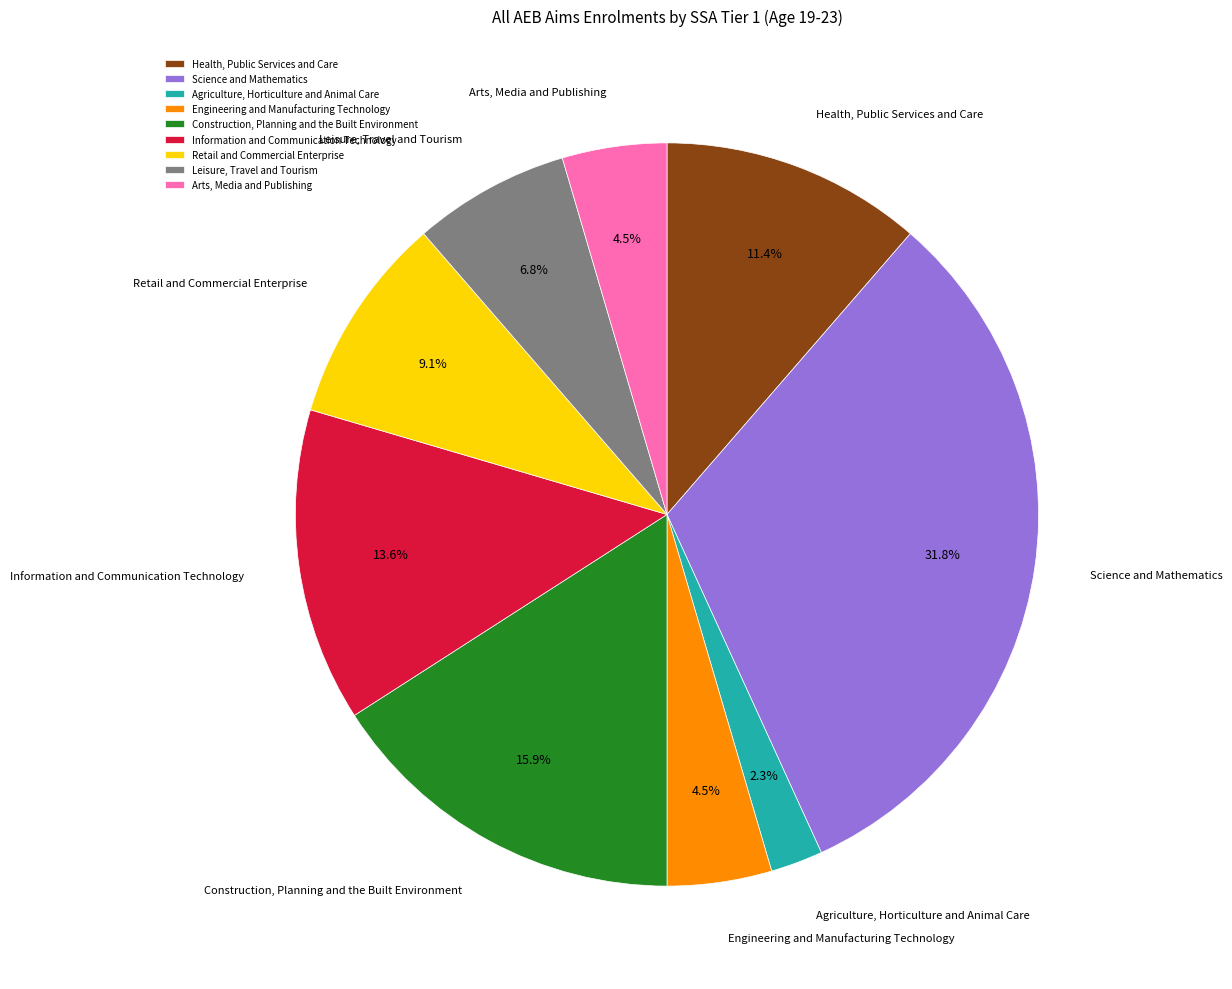

What is the total percentage of Information and Communication Technology and Retail and Commercial Enterprise?

22.7%